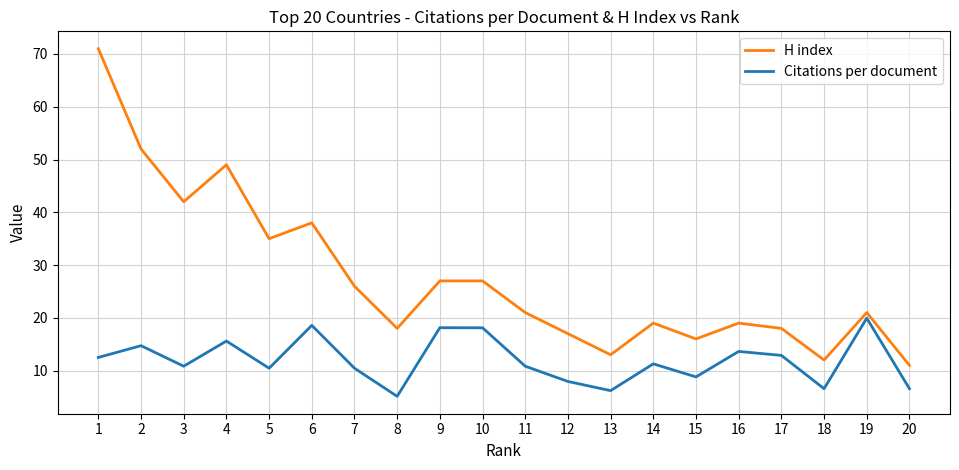

What is the greatest value displayed?

71.0